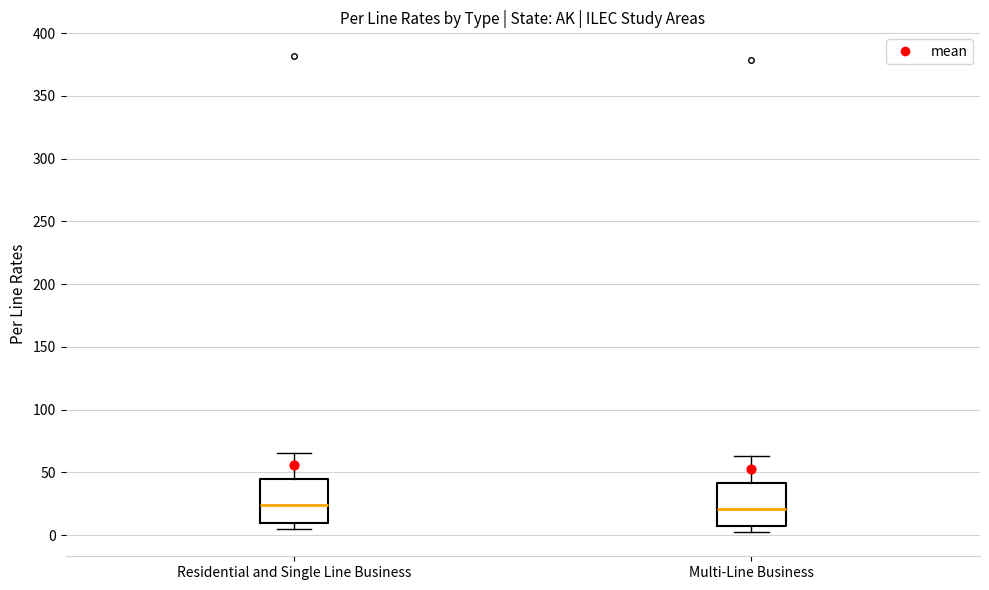

Reading left to right, read every box against the y-axis: the position of its median line, the range the box covers, and the ends of its whiskers. The values are not printed on the chart, so give them approximately, as read against the axis.

Residential and Single Line Business: median 25, box 10 to 45, whiskers 5 to 65
Multi-Line Business: median 20, box 5 to 40, whiskers 0 to 65